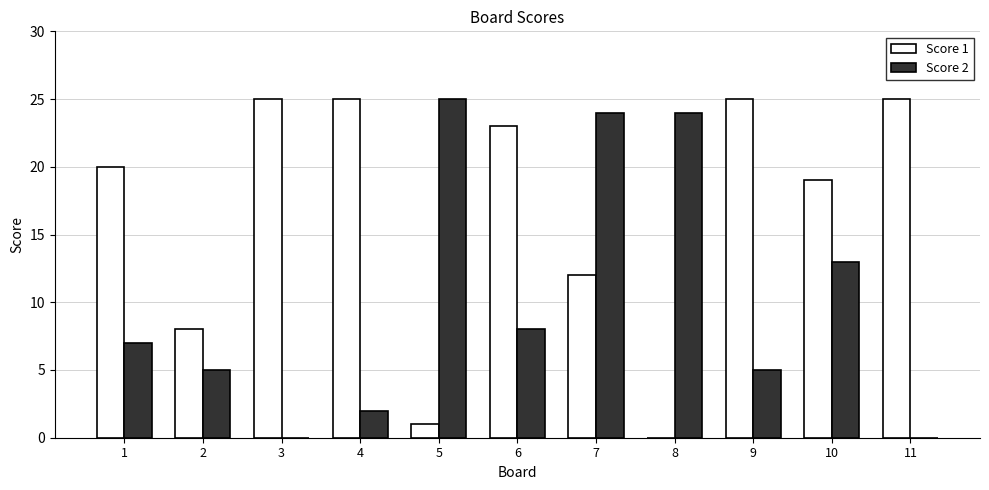

Is the value of Score 1 at 2 greater than the value of Score 2 at 8?

No